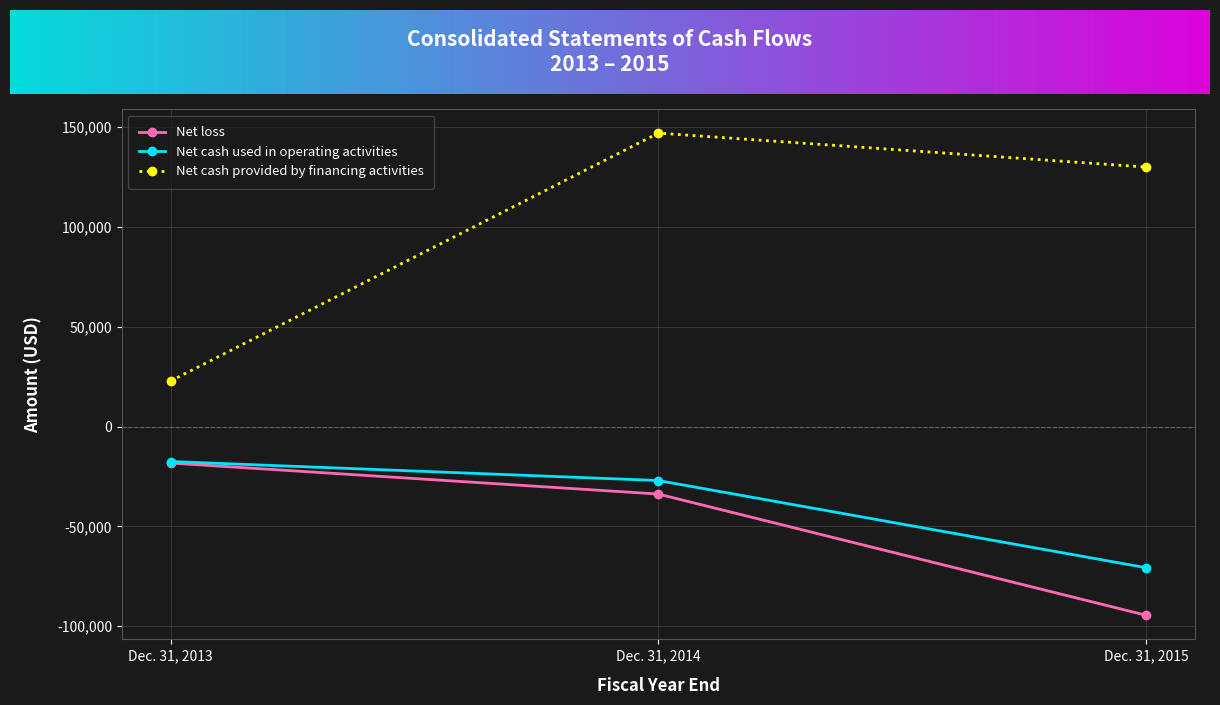

Reading left to right, extract all data points from this chart.

Net loss: -18281	-33811	-94495
Net cash used in operating activities: -17516	-27042	-70681
Net cash provided by financing activities: 22783	146870	129866